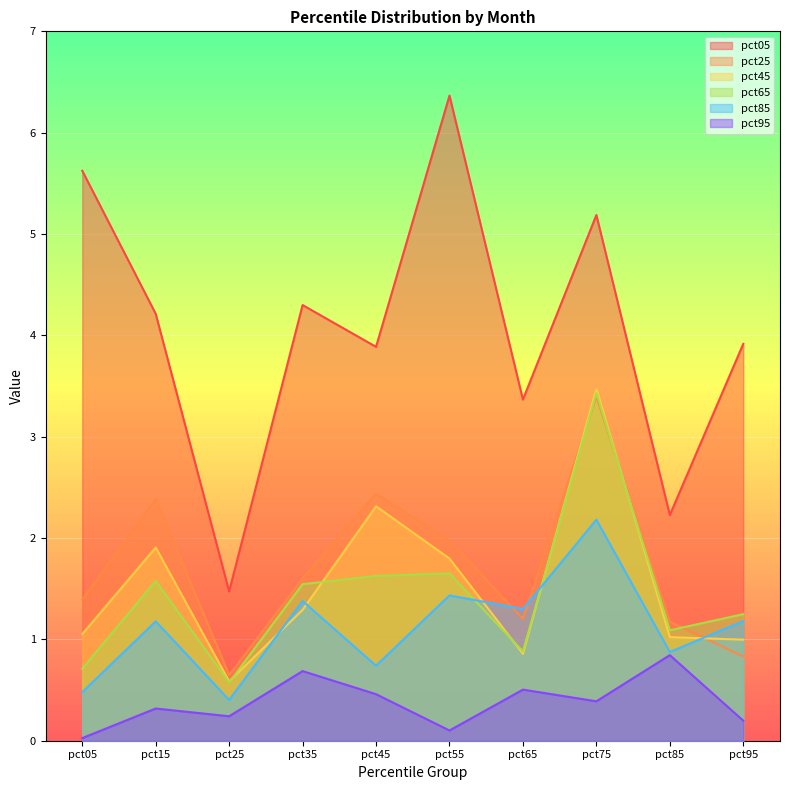

True or false: pct65 and pct05 cross at least once.

False